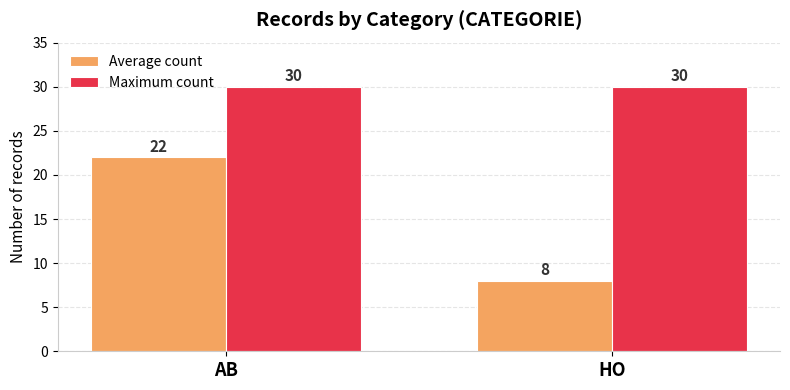

Reading left to right, extract all data points from this chart.

Average count: AB=22	HO=8
Maximum count: AB=30	HO=30